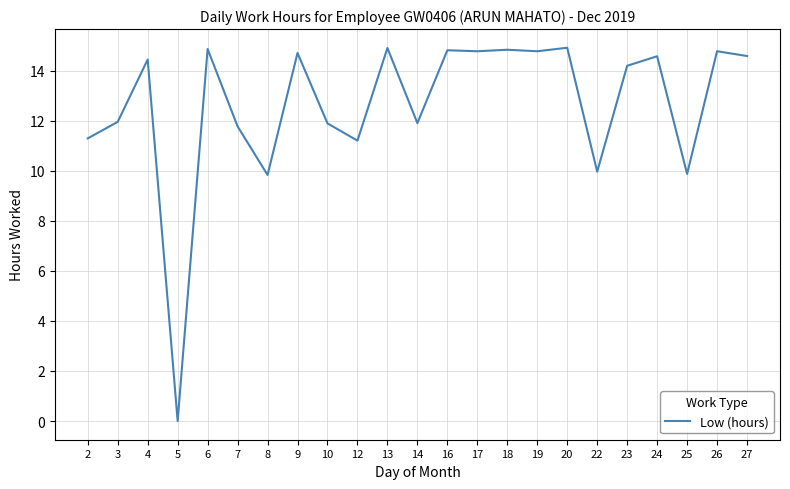

What is the change in value from 3 to 4?

+2.5